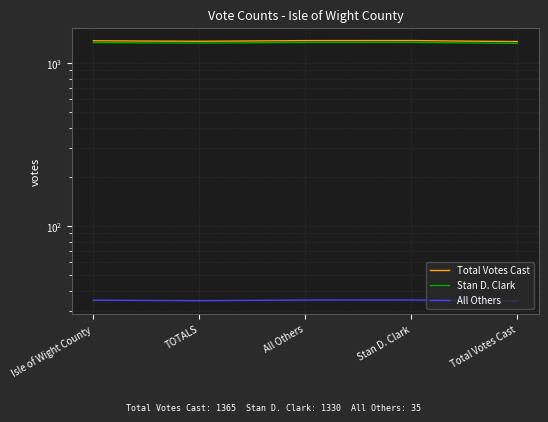

At which category is the sum across all series the highest?

Stan D. Clark